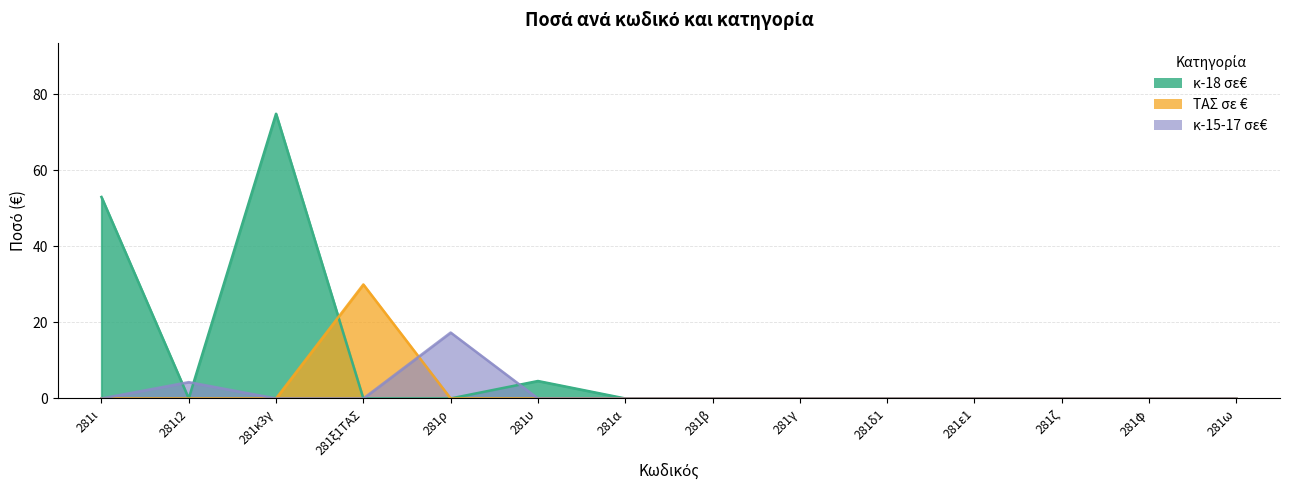

At which category does κ-15-17 σε€ reach its first local peak?

281ι2